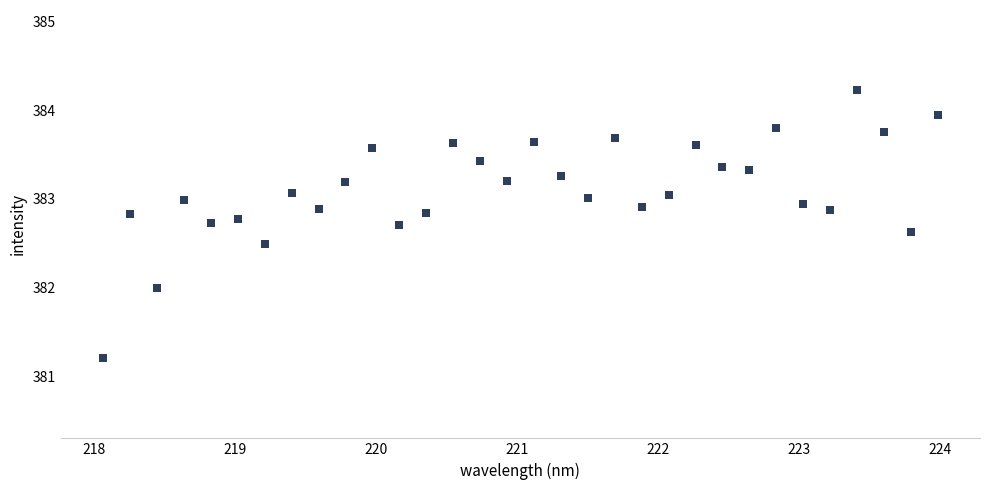

What is the range of Y values (max minus min)?

3.0